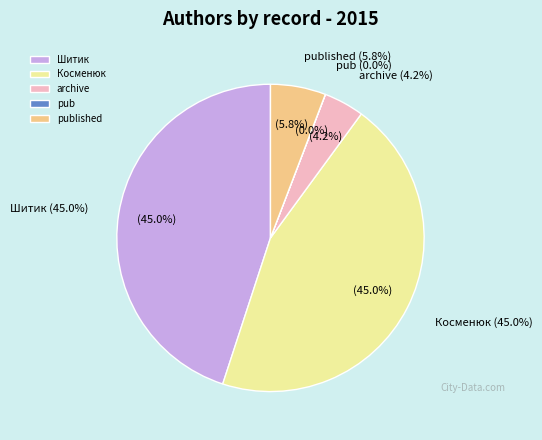

Is it true that pub is 0% of the pie?

True